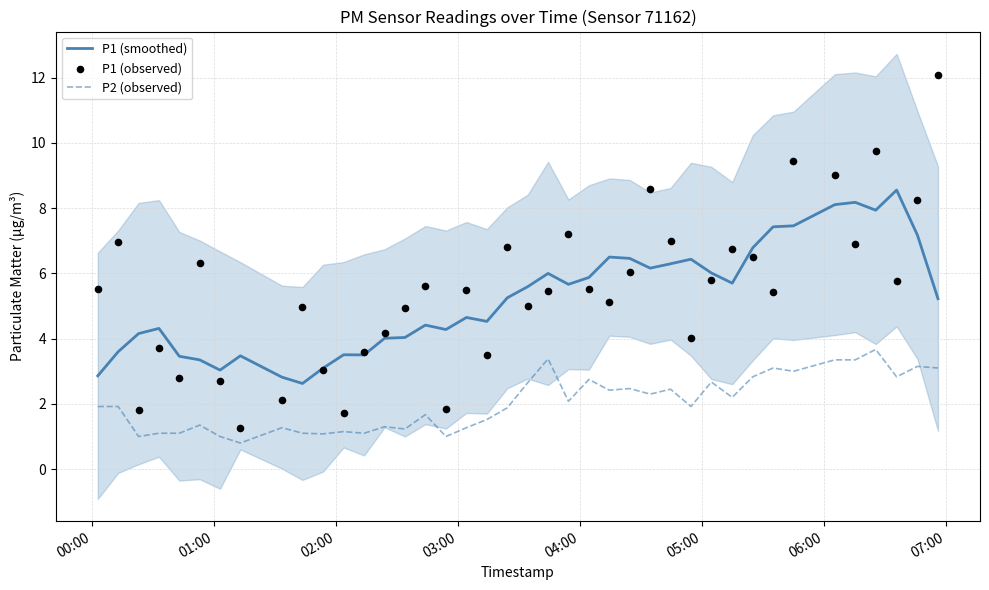

Which series contains the highest Y value?

P1 (observed)